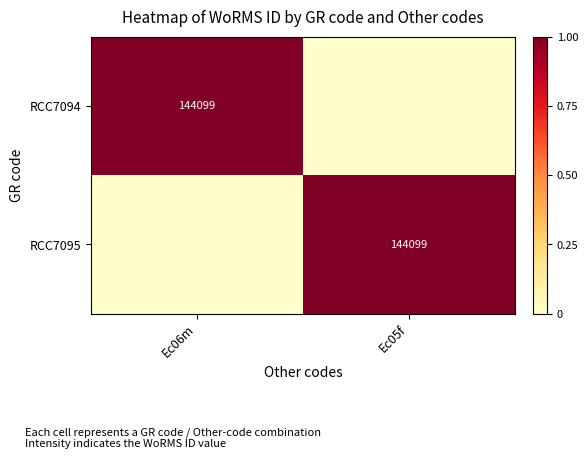

True or false: RCC7094 has a value of 144099 at Ec06m.

True